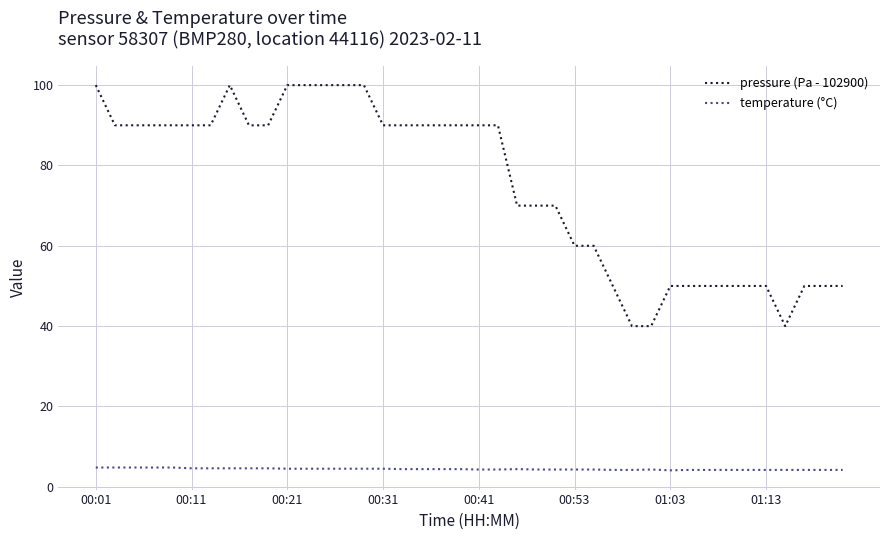

Which series has the widest spread of values?

pressure (Pa - 102900)